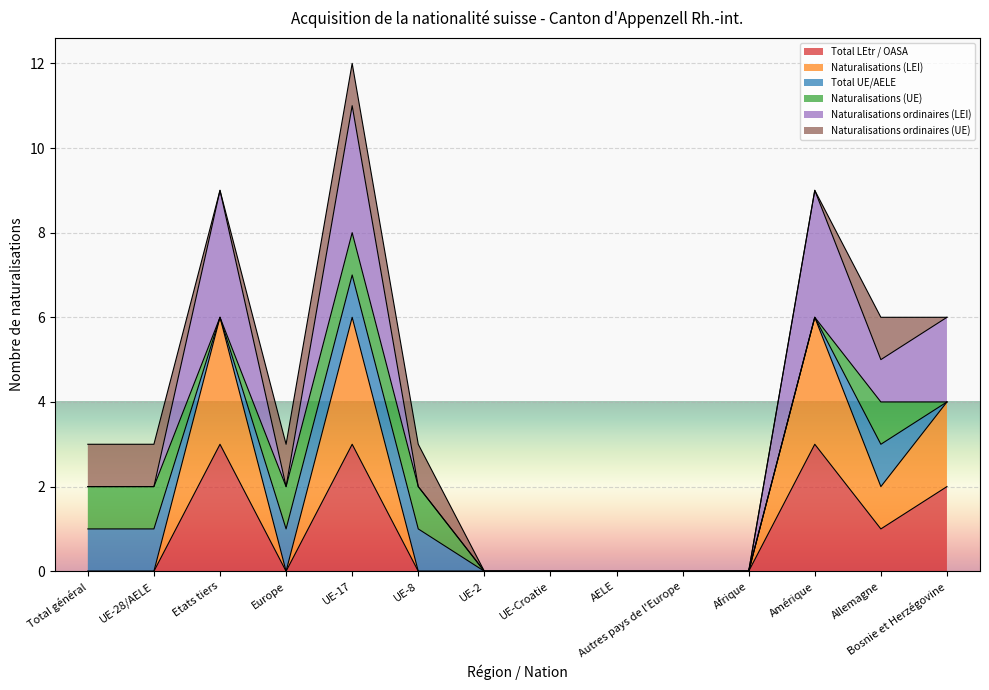

Does the chart display data point markers on the line(s)?

No